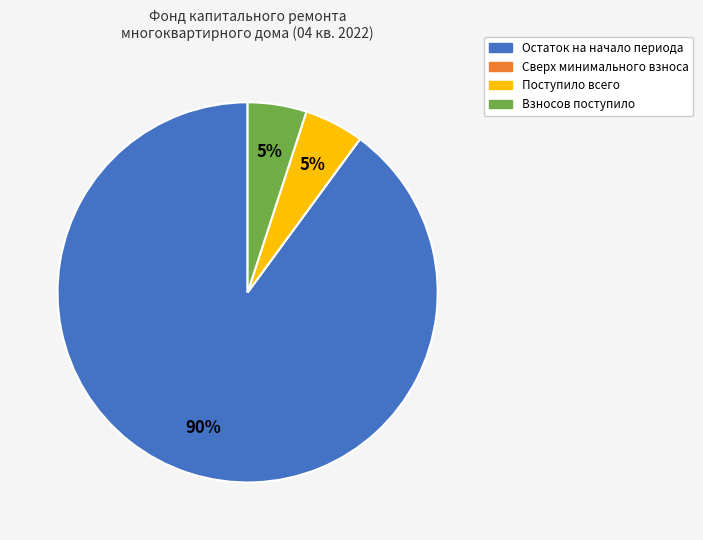

What percentage is the Поступило всего slice, to the nearest percent?

5%